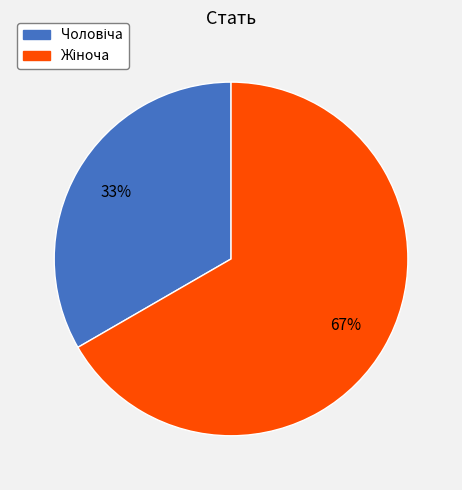

Is there any slice that represents more than half of the pie?

Yes